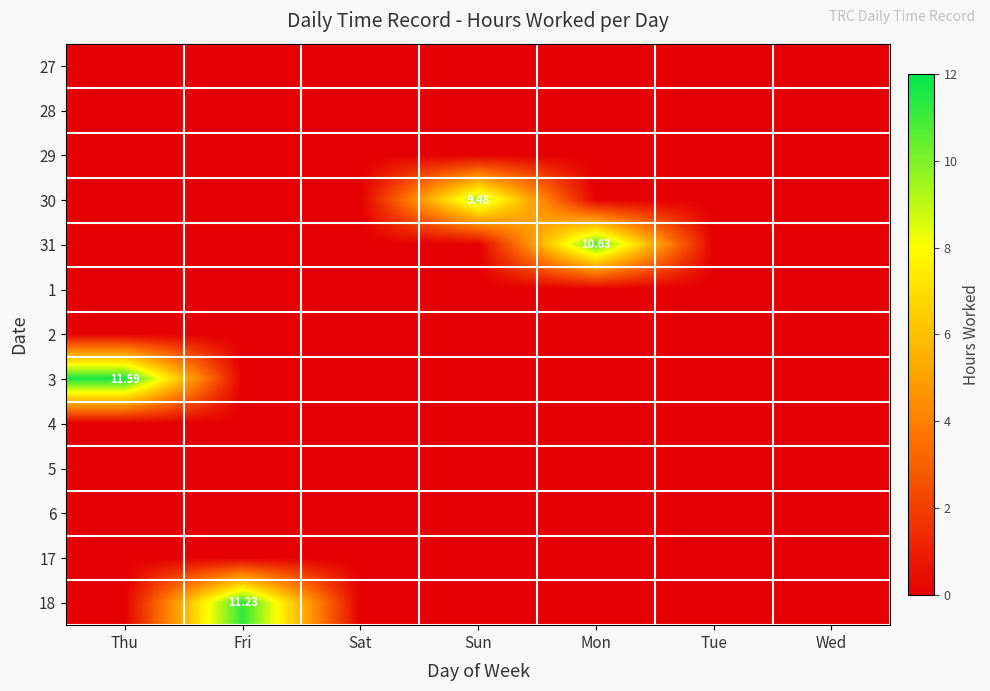

The value of 18 at Mon is 0.0. True or false?

True